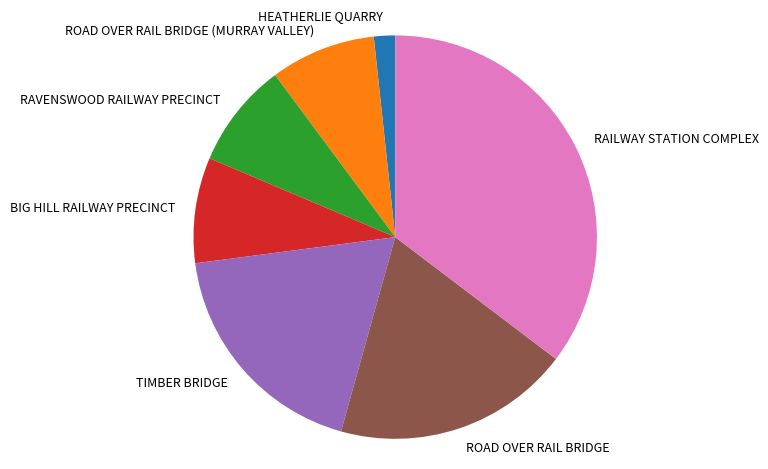

How many slices are in this pie chart?

7